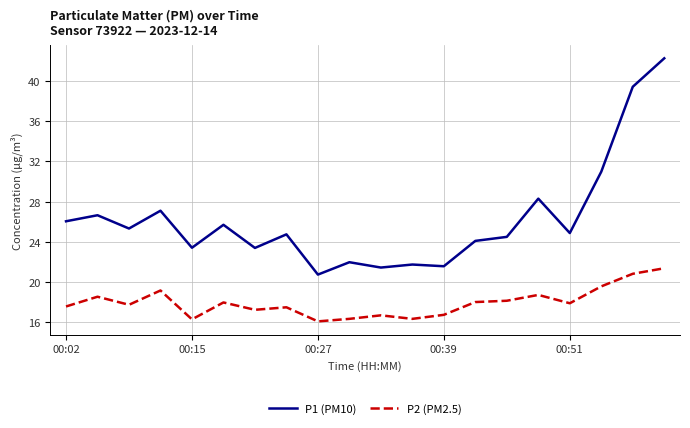

Which series has the largest total across all categories?

P1 (PM10)